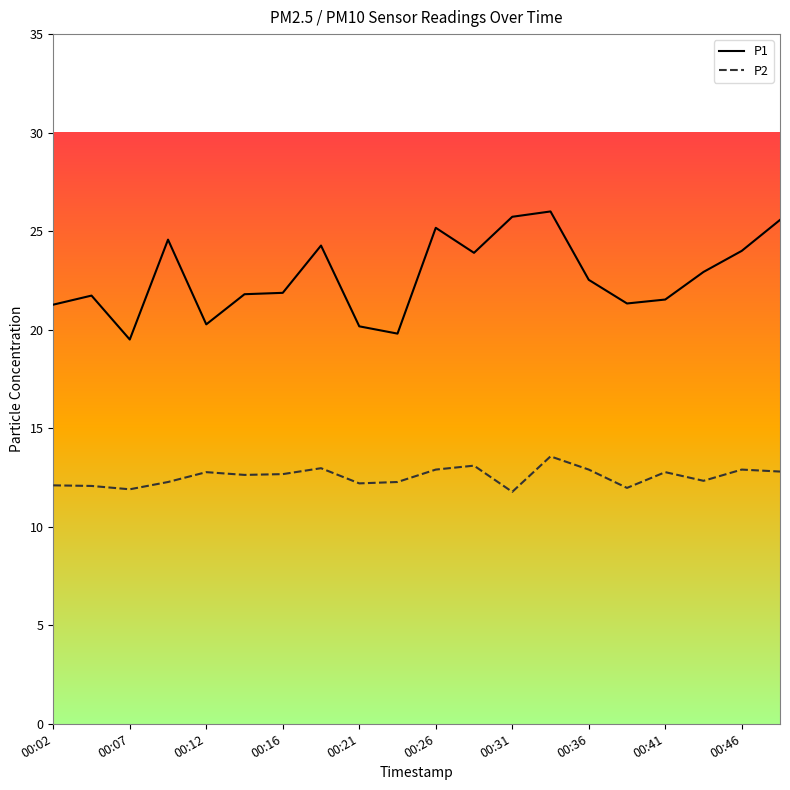

Which series has the largest range (max minus min)?

P1